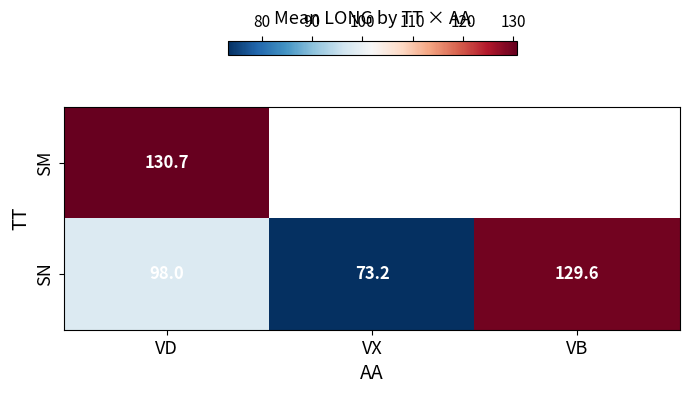

What is the approximate value of SN at VD?

98.0